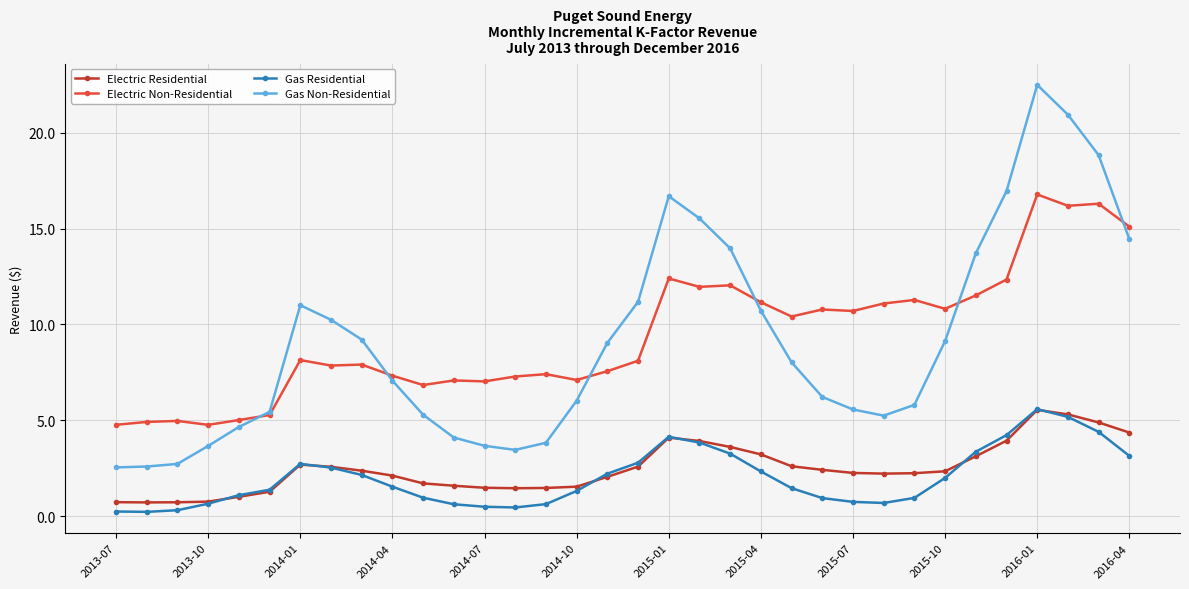

How many lines are shown in the chart?

4